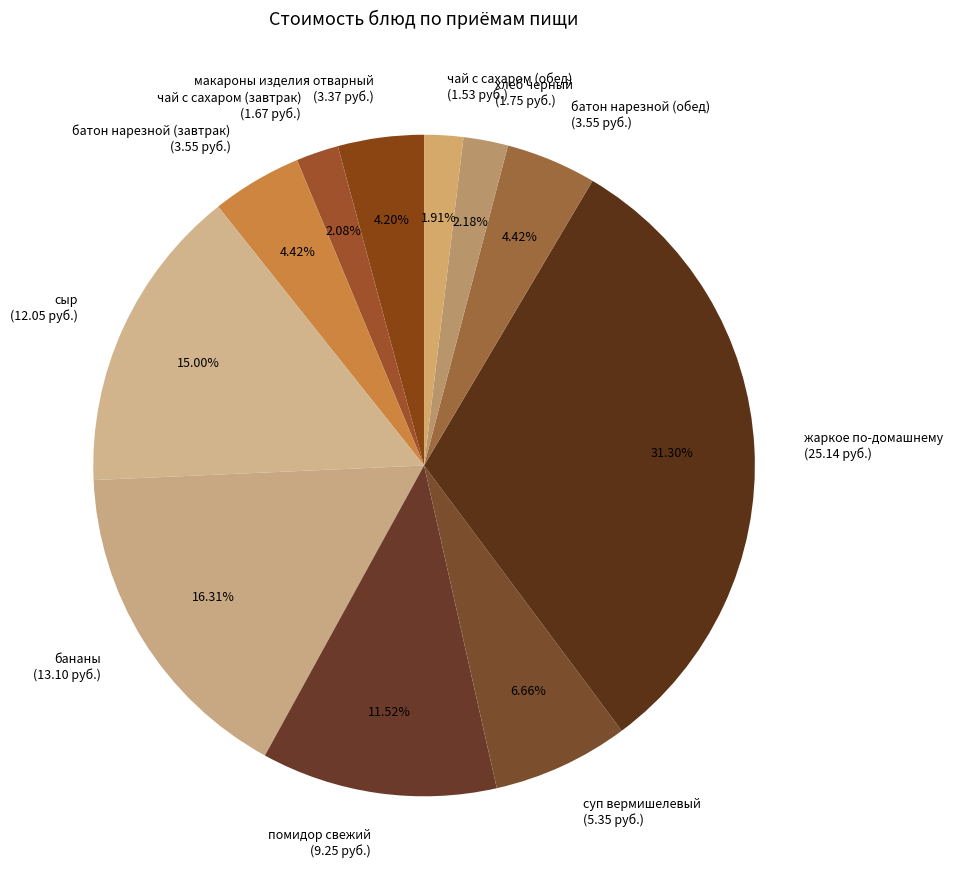

Approximately how many times larger is the value at сыр compared to макароны изделия отварный?

3.6